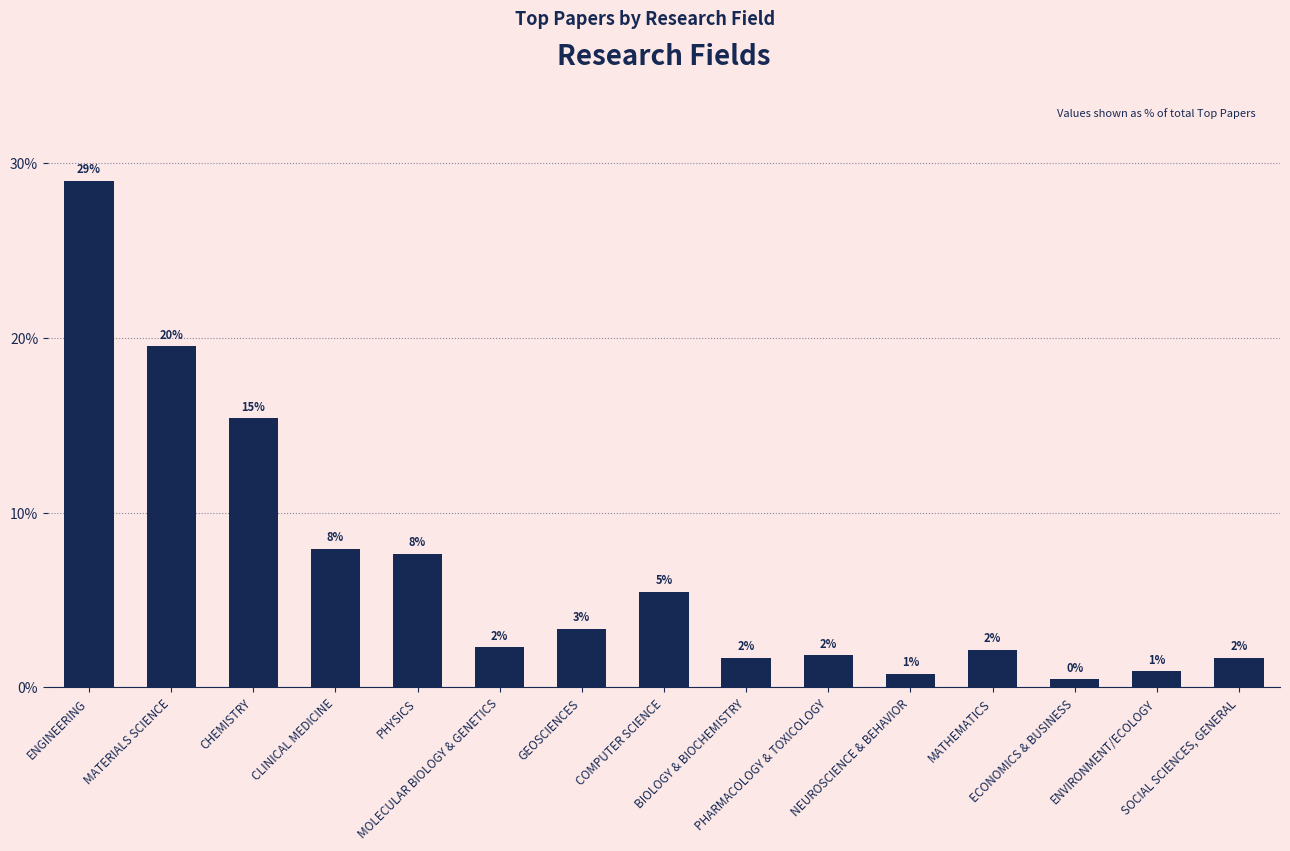

Rank the categories by value from highest to lowest.

ENGINEERING, MATERIALS SCIENCE, CHEMISTRY, CLINICAL MEDICINE, PHYSICS, COMPUTER SCIENCE, GEOSCIENCES, MOLECULAR BIOLOGY & GENETICS, MATHEMATICS, PHARMACOLOGY & TOXICOLOGY, BIOLOGY & BIOCHEMISTRY, SOCIAL SCIENCES, GENERAL, ENVIRONMENT/ECOLOGY, NEUROSCIENCE & BEHAVIOR, ECONOMICS & BUSINESS